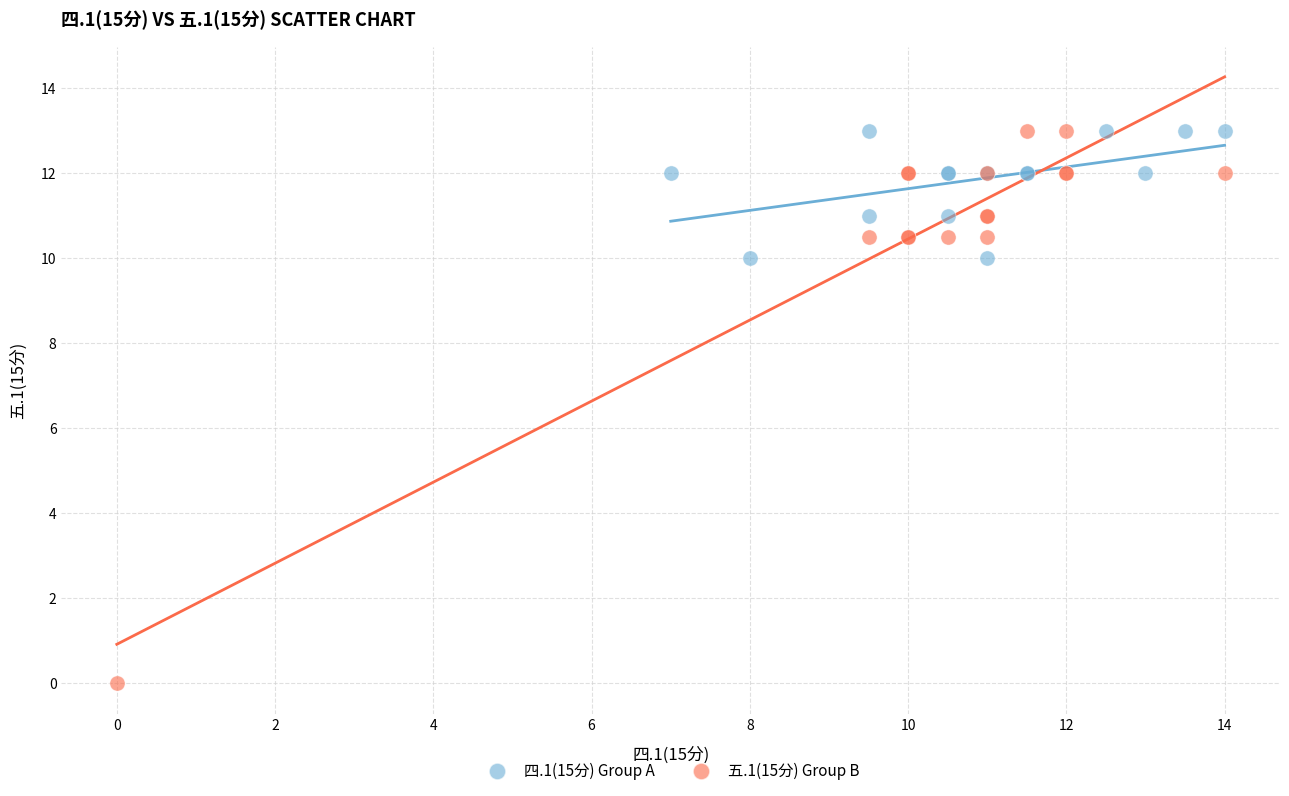

Which series contains the lowest Y value?

五.1(15分) Group B